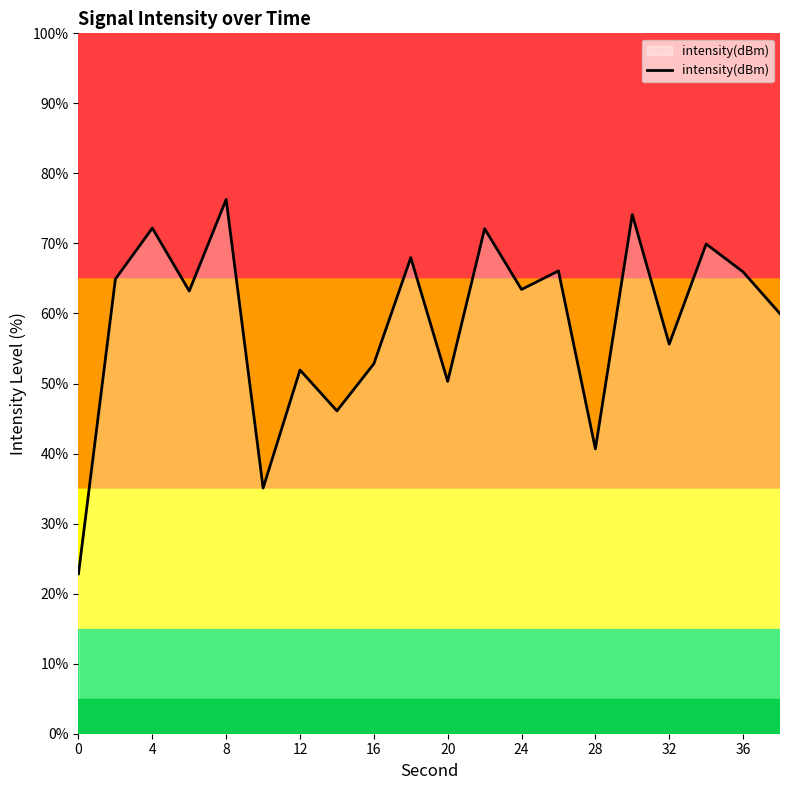

What is the difference between the maximum and minimum values?

53.5